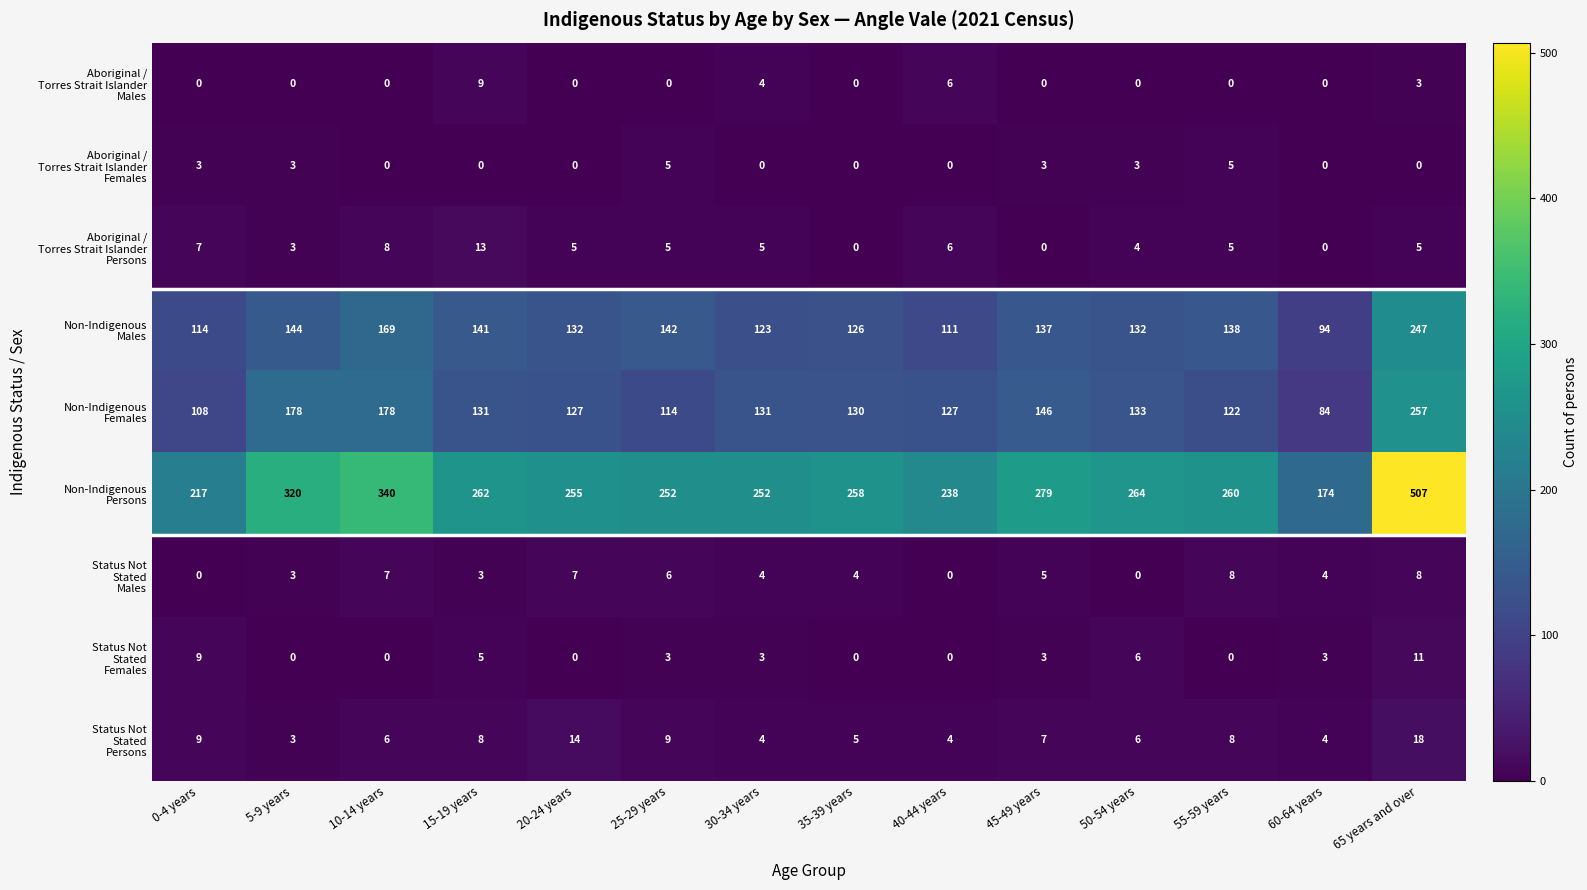

At which category is the sum across all series the highest?

65 years and over